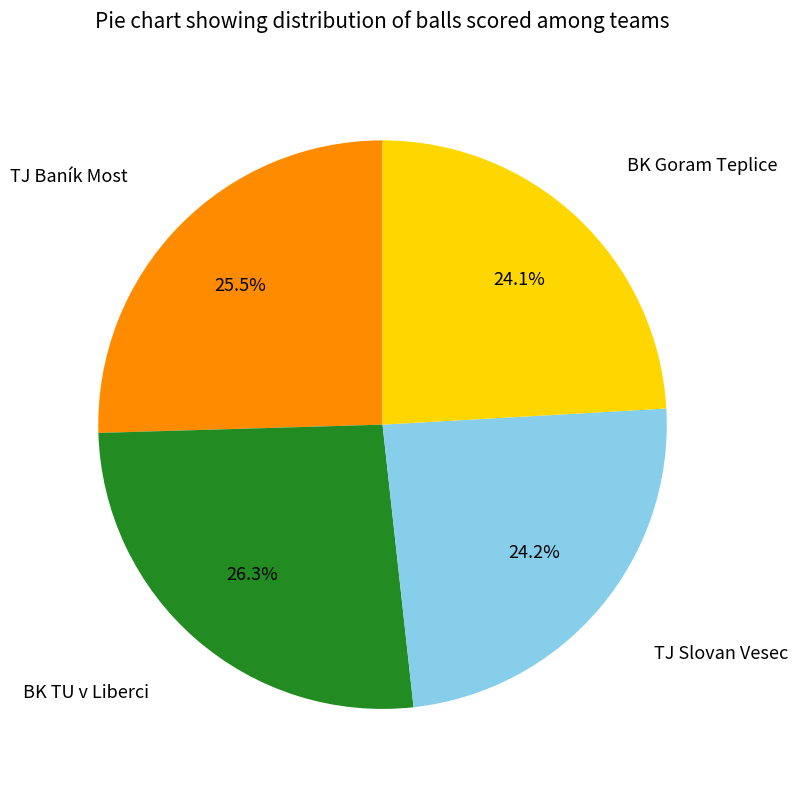

Does any single category account for the majority?

No